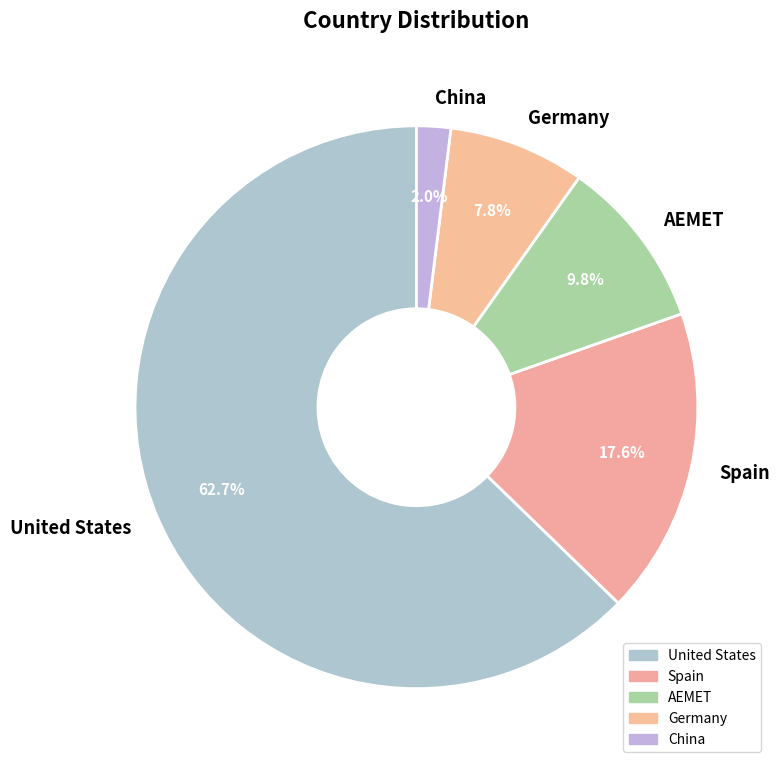

How many slices are in this pie chart?

5